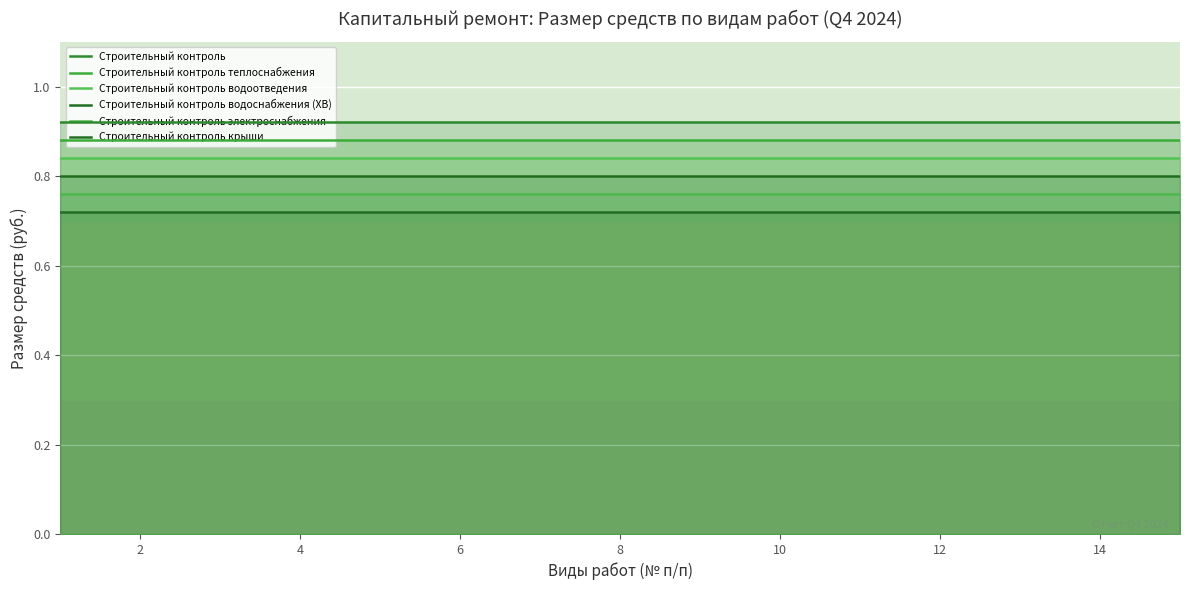

Reading left to right, what are all the values shown in this chart?

Строительный контроль: 0.9	0.9	0.9	0.9	0.9	0.9	0.9	0.9	0.9	0.9	0.9	0.9	0.9	0.9	0.9
Строительный контроль теплоснабжения: 0.9	0.9	0.9	0.9	0.9	0.9	0.9	0.9	0.9	0.9	0.9	0.9	0.9	0.9	0.9
Строительный контроль водоотведения: 0.8	0.8	0.8	0.8	0.8	0.8	0.8	0.8	0.8	0.8	0.8	0.8	0.8	0.8	0.8
Строительный контроль водоснабжения (ХВ): 0.8	0.8	0.8	0.8	0.8	0.8	0.8	0.8	0.8	0.8	0.8	0.8	0.8	0.8	0.8
Строительный контроль электроснабжения: 0.8	0.8	0.8	0.8	0.8	0.8	0.8	0.8	0.8	0.8	0.8	0.8	0.8	0.8	0.8
Строительный контроль крыши: 0.7	0.7	0.7	0.7	0.7	0.7	0.7	0.7	0.7	0.7	0.7	0.7	0.7	0.7	0.7